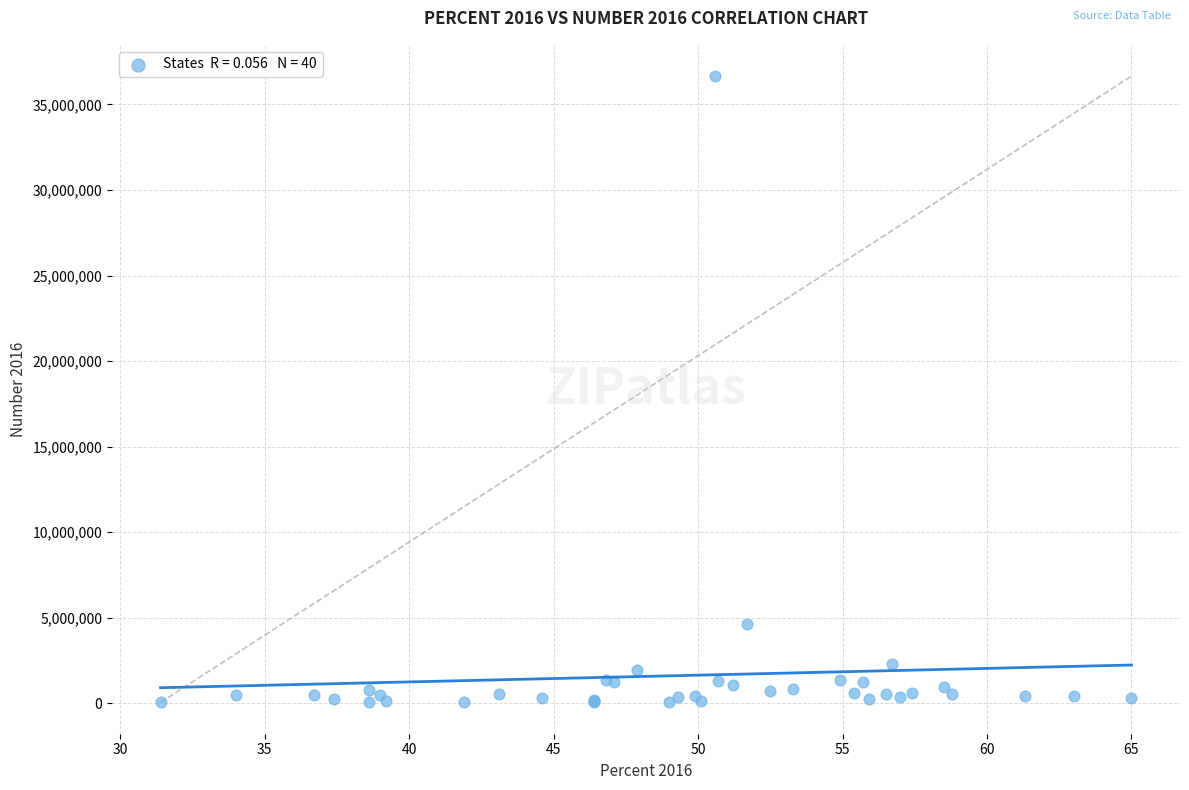

What Y value in the scatter plot is closest to 18353500?

4634000